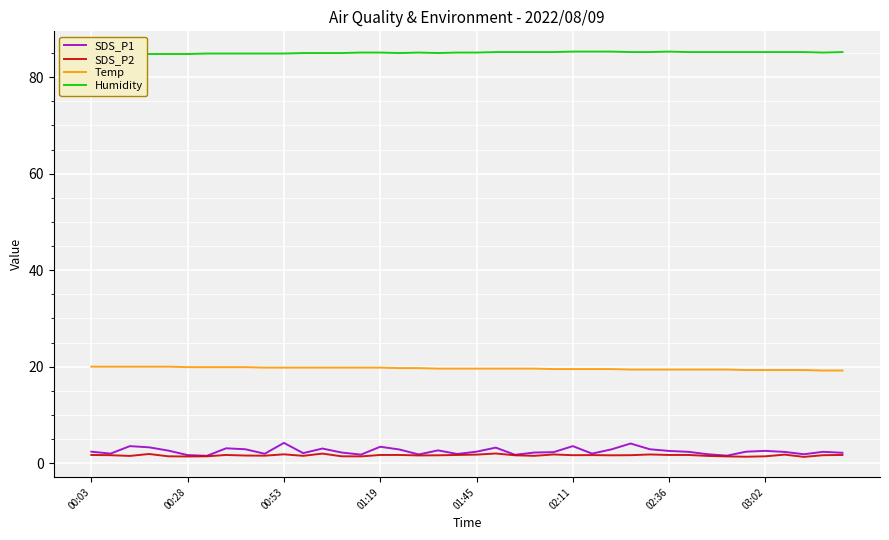

What is the value of the Temp point at the 29th from the left?

19.4